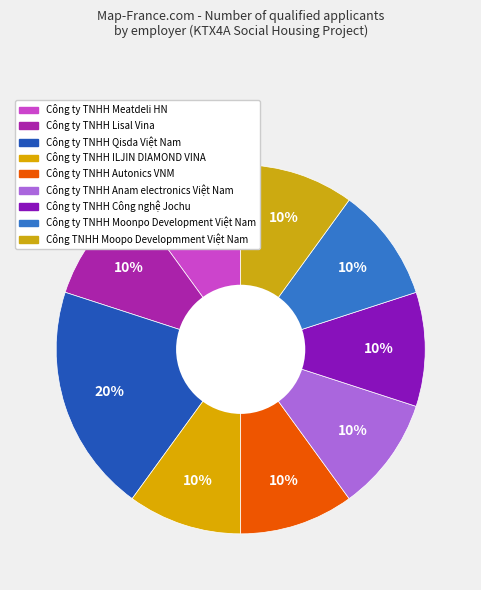

The Công ty TNHH Anam electronics Việt Nam slice represents 10% of the pie. True or false?

True